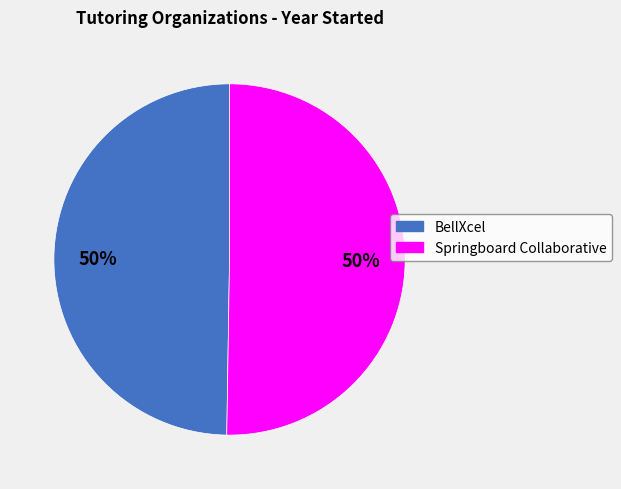

True or false: BellXcel accounts for 44% of the total.

False